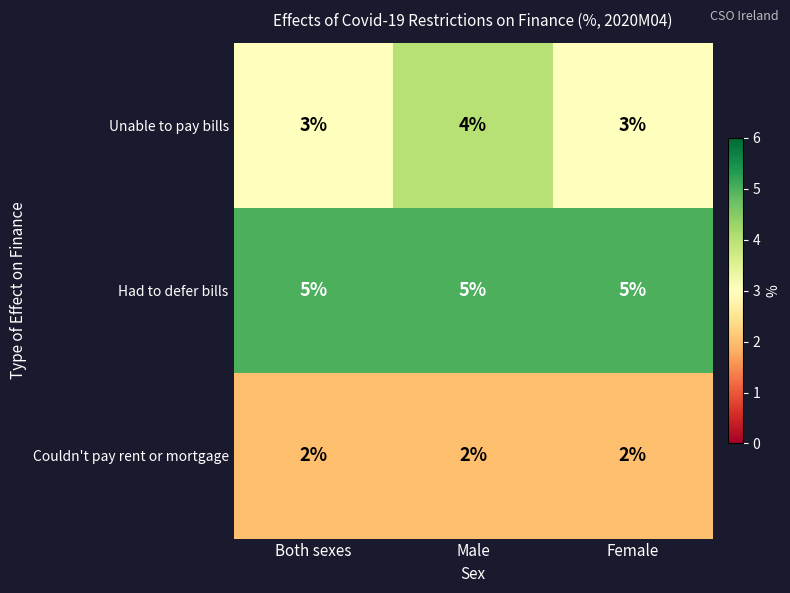

What is the minimum value for Unable to pay bills?

3